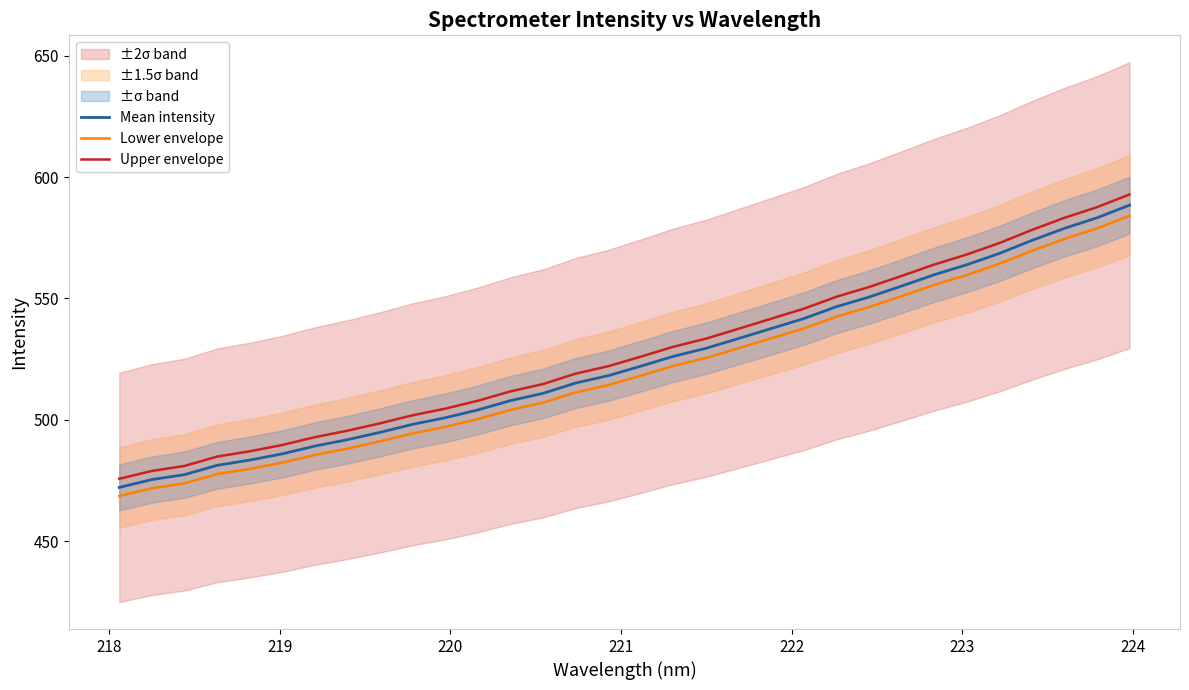

What is the average value of the Lower envelope series?

520.0